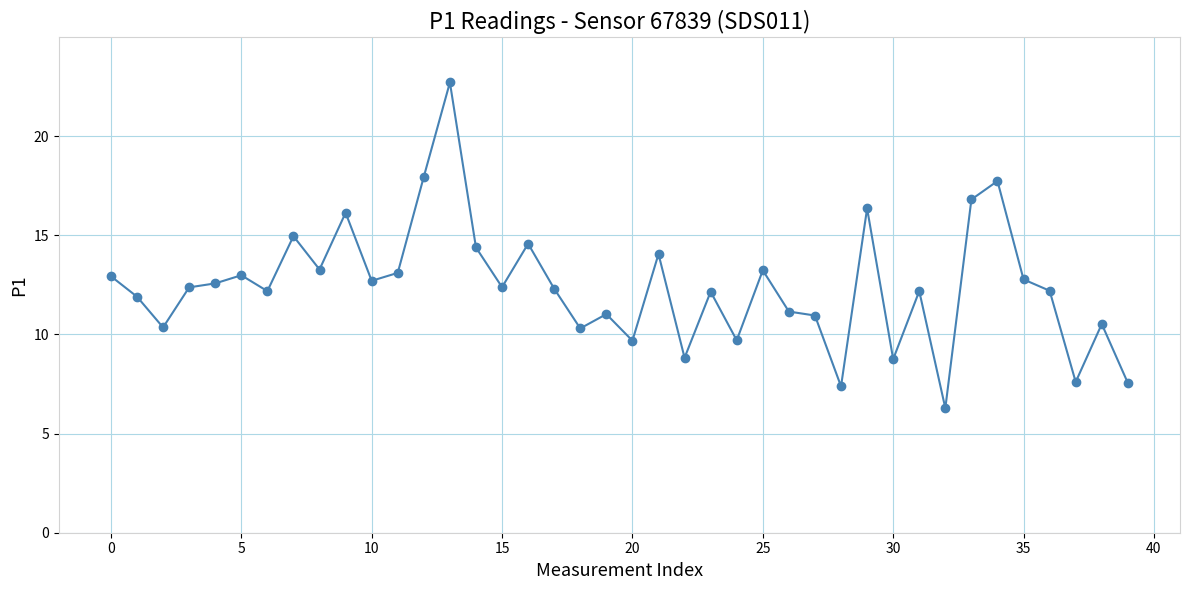

What is the average value?

12.4